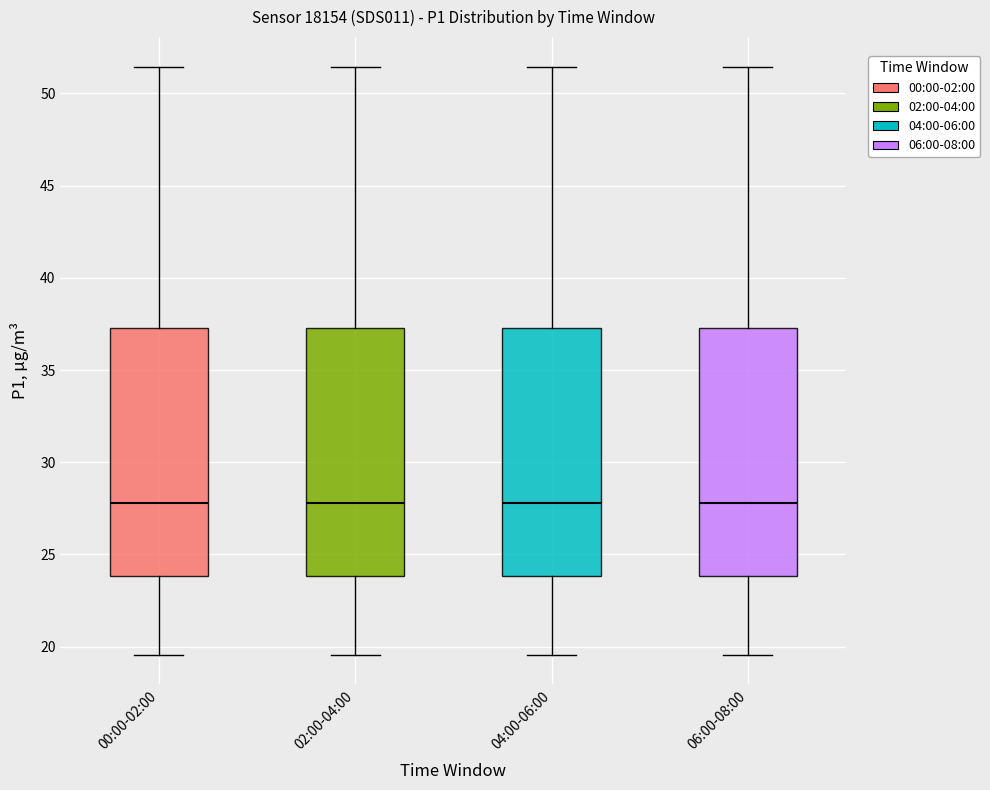

Reading left to right, read every box against the y-axis: the position of its median line, the range the box covers, and the ends of its whiskers. The values are not printed on the chart, so give them approximately, as read against the axis.

00:00-02:00: median 28.0, box 24.0 to 37.5, whiskers 19.5 to 51.5
02:00-04:00: median 28.0, box 24.0 to 37.5, whiskers 19.5 to 51.5
04:00-06:00: median 28.0, box 24.0 to 37.5, whiskers 19.5 to 51.5
06:00-08:00: median 28.0, box 24.0 to 37.5, whiskers 19.5 to 51.5